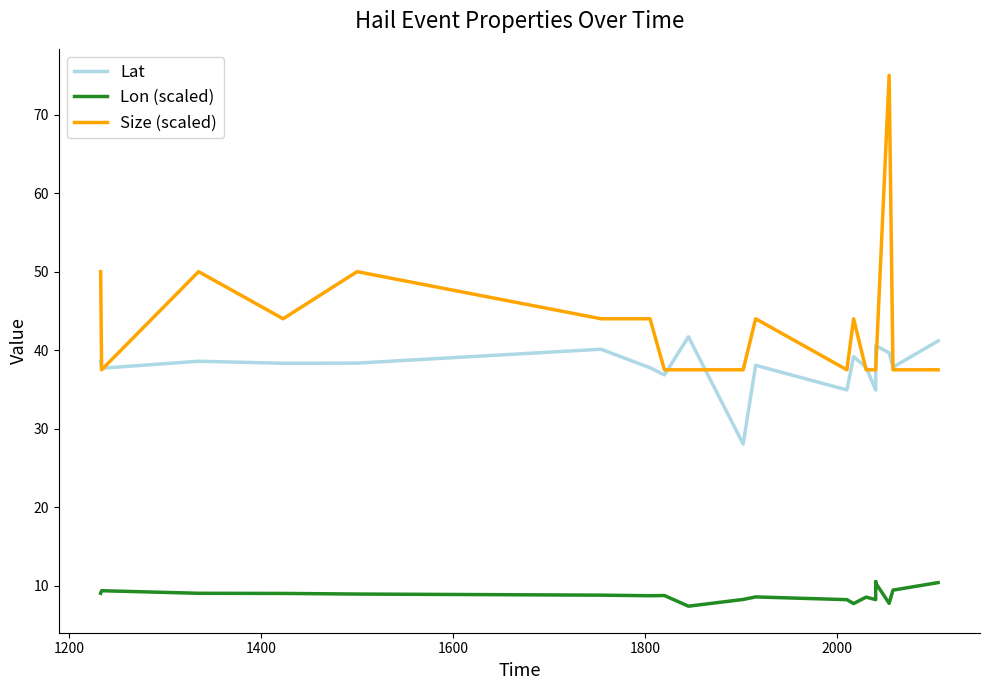

Count the number of data series in this chart.

3